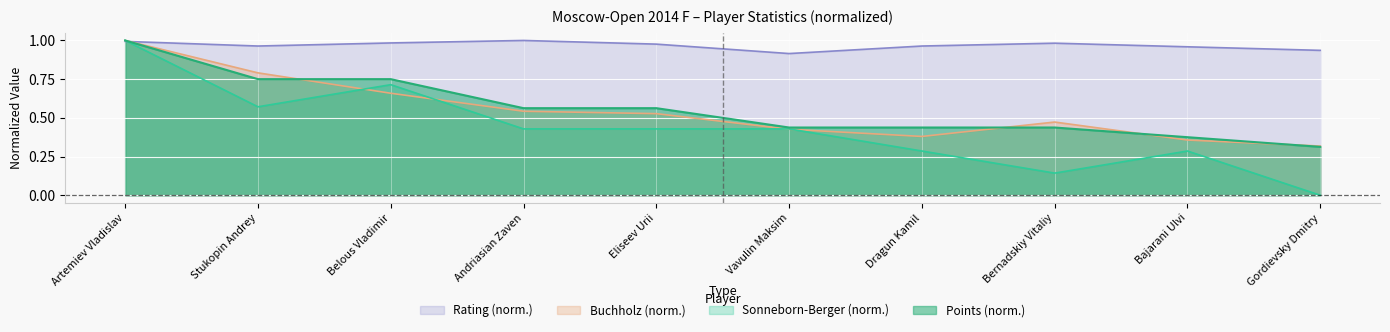

Reading left to right, what are all the values shown in this chart?

Points: Artemiev Vladislav=1.0	Stukopin Andrey=0.8	Belous Vladimir=0.8	Andriasian Zaven=0.6	Eliseev Urii=0.6	Vavulin Maksim=0.4	Dragun Kamil=0.4	Bernadskiy Vitaliy=0.4	Bajarani Ulvi=0.4	Gordievsky Dmitry=0.3
Buchholz: Artemiev Vladislav=1.0	Stukopin Andrey=0.8	Belous Vladimir=0.7	Andriasian Zaven=0.5	Eliseev Urii=0.5	Vavulin Maksim=0.4	Dragun Kamil=0.4	Bernadskiy Vitaliy=0.5	Bajarani Ulvi=0.4	Gordievsky Dmitry=0.3
Sonneborn-Berger: Artemiev Vladislav=1.0	Stukopin Andrey=0.6	Belous Vladimir=0.7	Andriasian Zaven=0.4	Eliseev Urii=0.4	Vavulin Maksim=0.4	Dragun Kamil=0.3	Bernadskiy Vitaliy=0.1	Bajarani Ulvi=0.3	Gordievsky Dmitry=0.0
Rating: Artemiev Vladislav=1.0	Stukopin Andrey=1.0	Belous Vladimir=1.0	Andriasian Zaven=1.0	Eliseev Urii=1.0	Vavulin Maksim=0.9	Dragun Kamil=1.0	Bernadskiy Vitaliy=1.0	Bajarani Ulvi=1.0	Gordievsky Dmitry=0.9